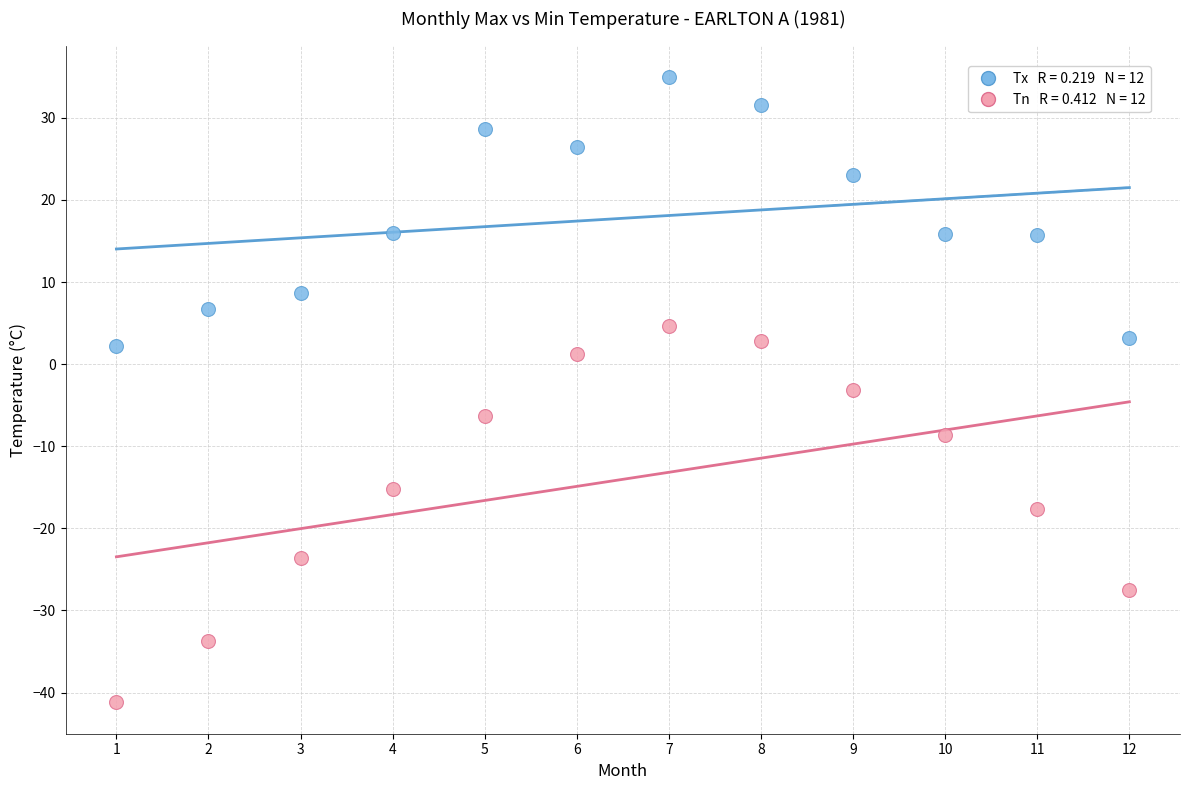

Across all data points, what is the range of Y values (max minus min)?

76.2